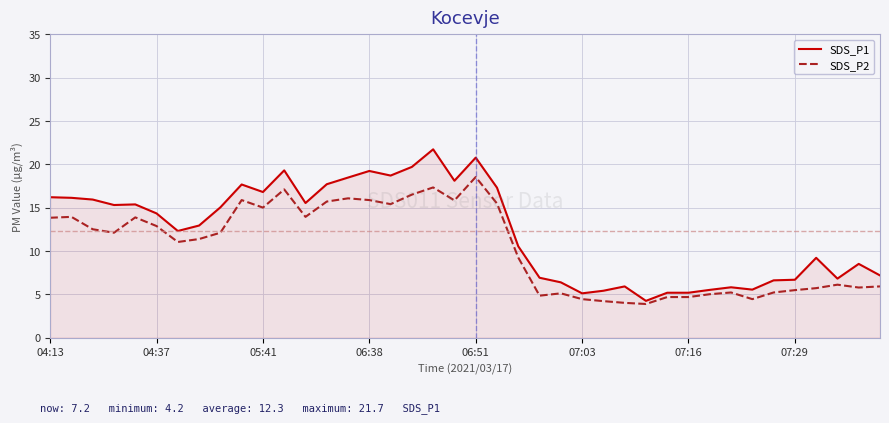

What is the smallest value displayed?

3.9